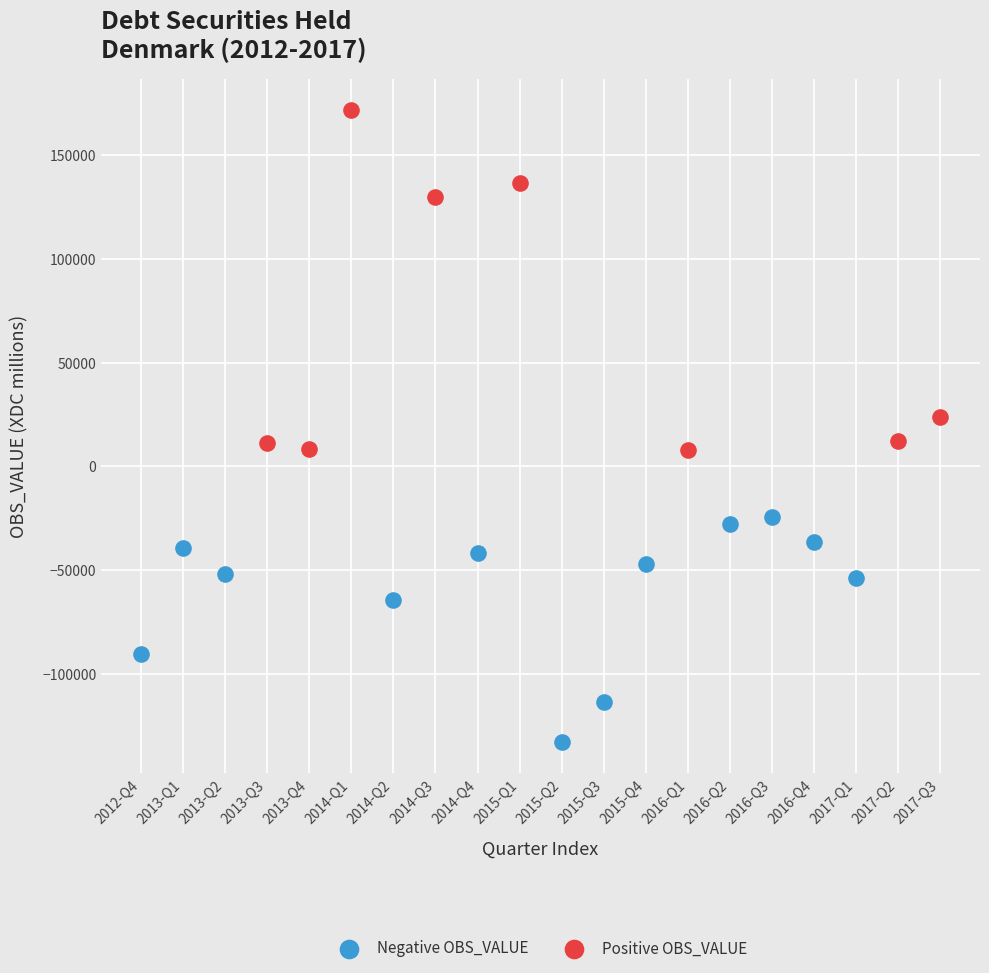

Which series contains the highest Y value?

Positive OBS_VALUE